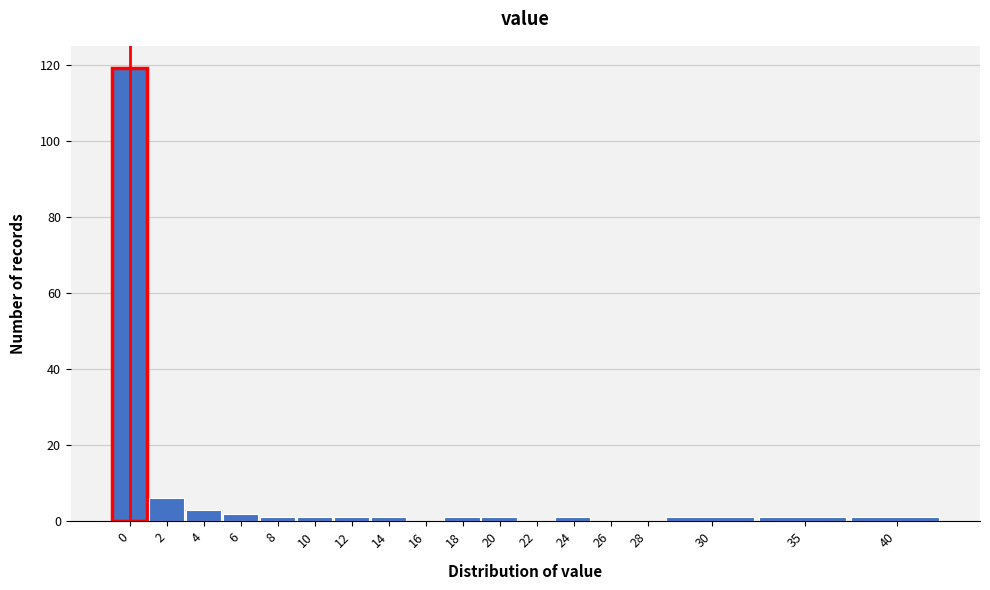

Reading right to left, extract all data points from this chart.

40=1	35=1	30=1	28=0	26=0	24=1	22=0	20=1	18=1	16=0	14=1	12=1	10=1	8=1	6=2	4=3	2=6	0=119